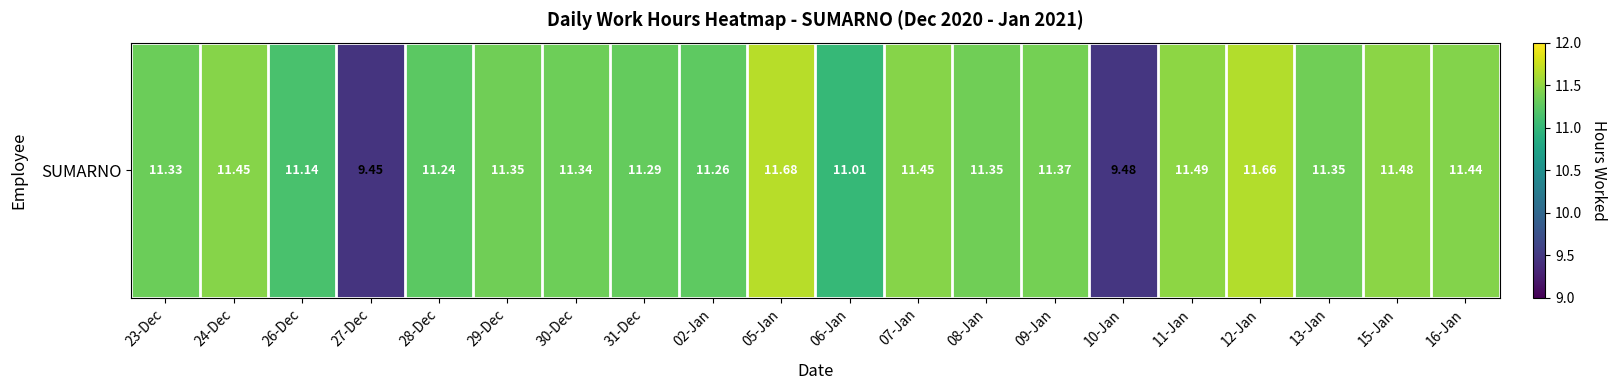

Rank the categories by value from highest to lowest.

05-Jan, 12-Jan, 11-Jan, 15-Jan, 24-Dec, 07-Jan, 16-Jan, 09-Jan, 29-Dec, 08-Jan, 13-Jan, 30-Dec, 23-Dec, 31-Dec, 02-Jan, 28-Dec, 26-Dec, 06-Jan, 10-Jan, 27-Dec